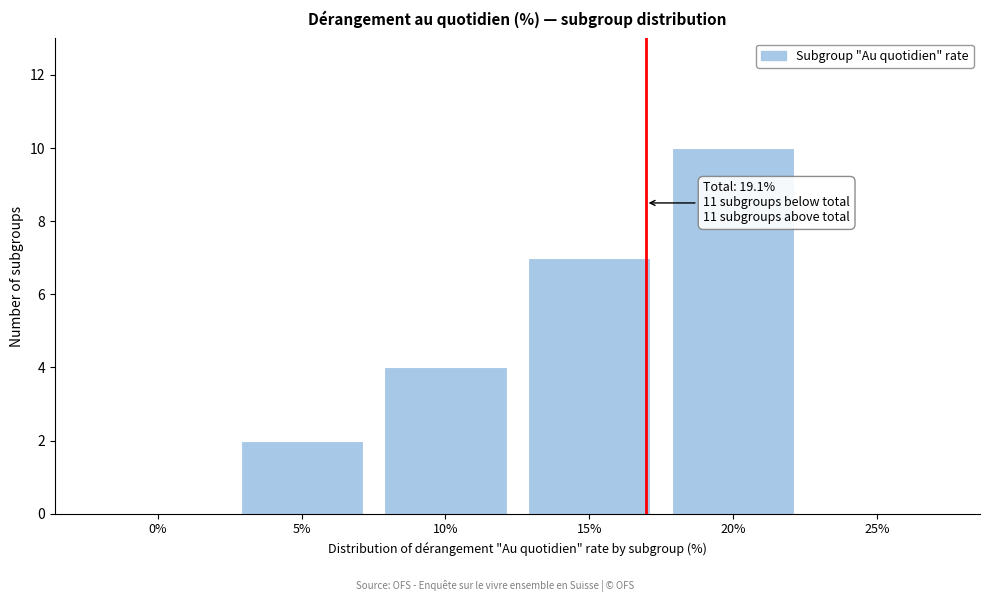

Reading right to left, what are all the values shown in this chart?

25%=0	20%=10	15%=7	10%=4	5%=2	0%=0